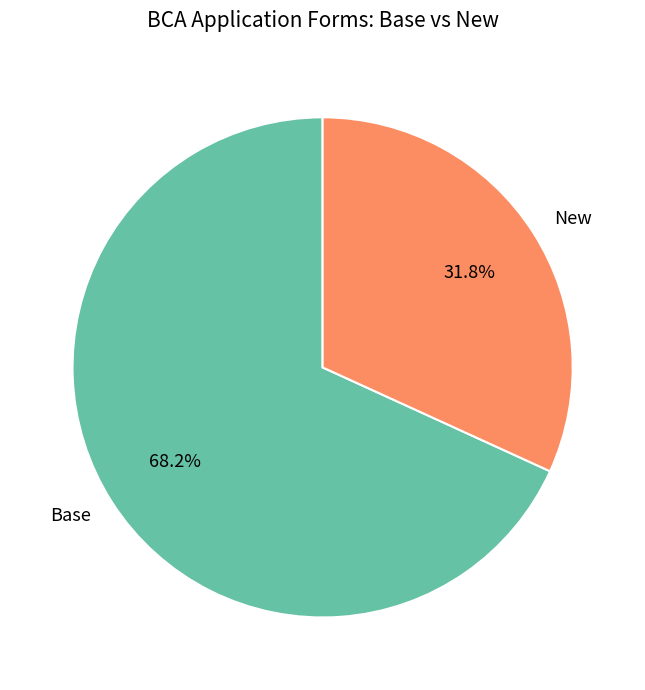

Which category has the smallest portion of the pie?

New